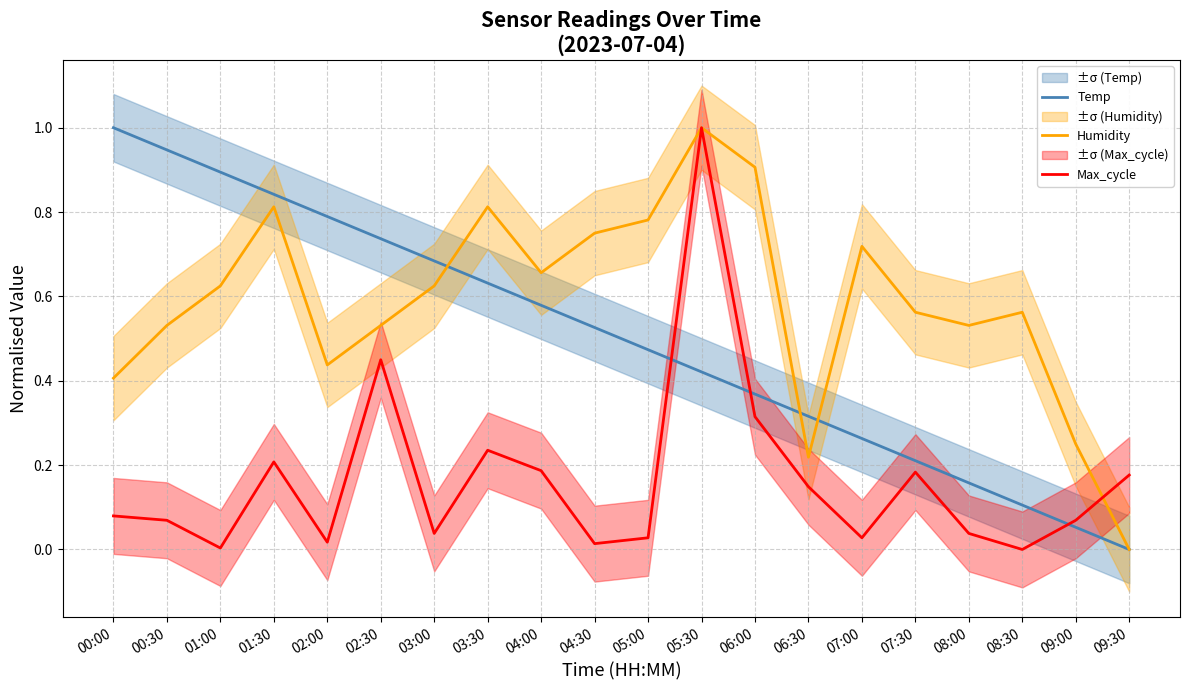

What is the label of the 8th point from the left?

03:30